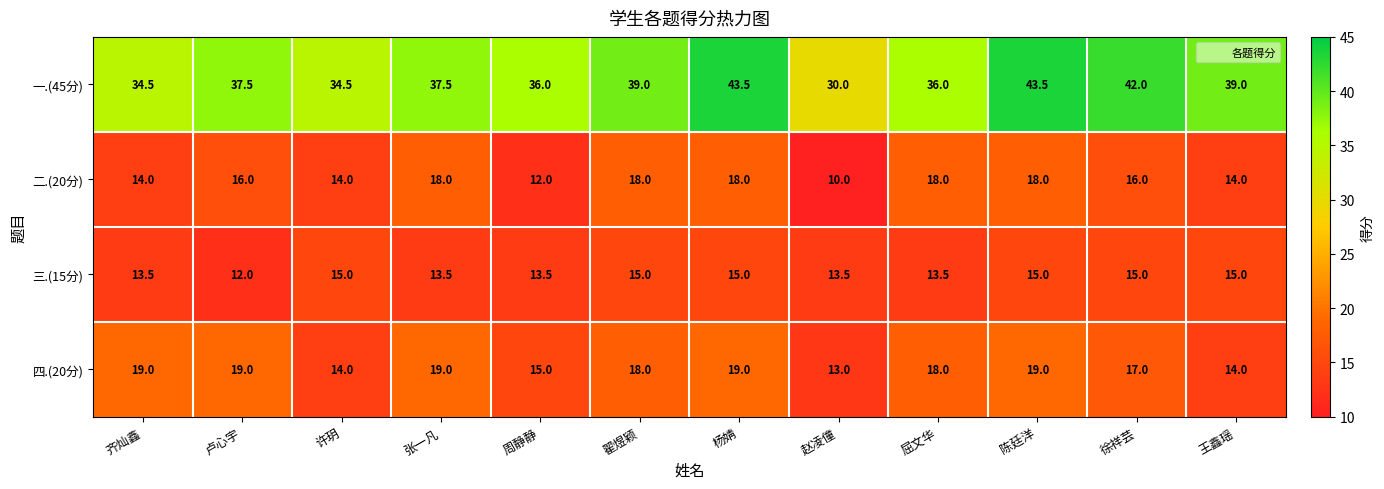

What value does the 一.(45分) series have at 屈文华?

36.0